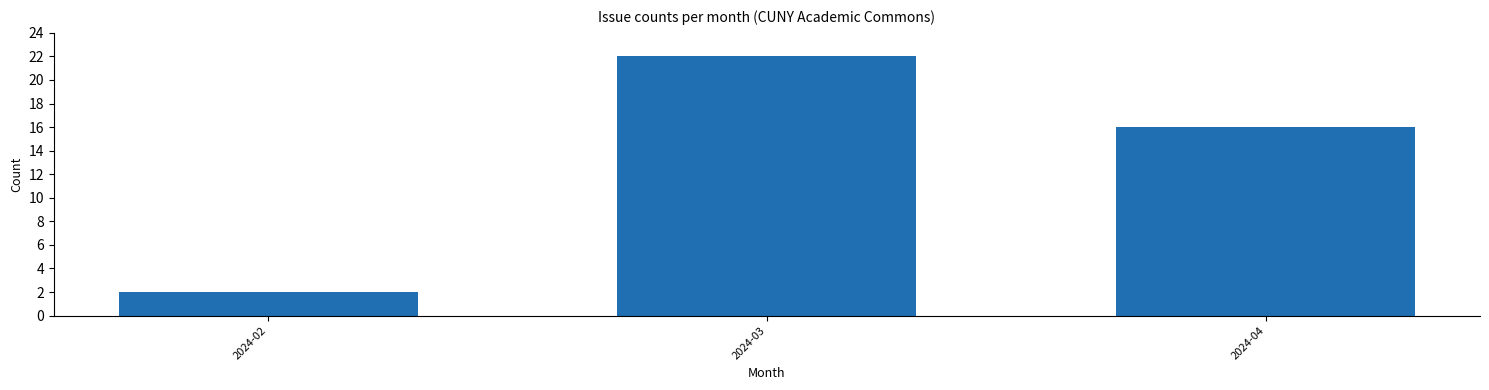

Reading left to right, transcribe all the data shown in this chart.

2024-02=2	2024-03=22	2024-04=16